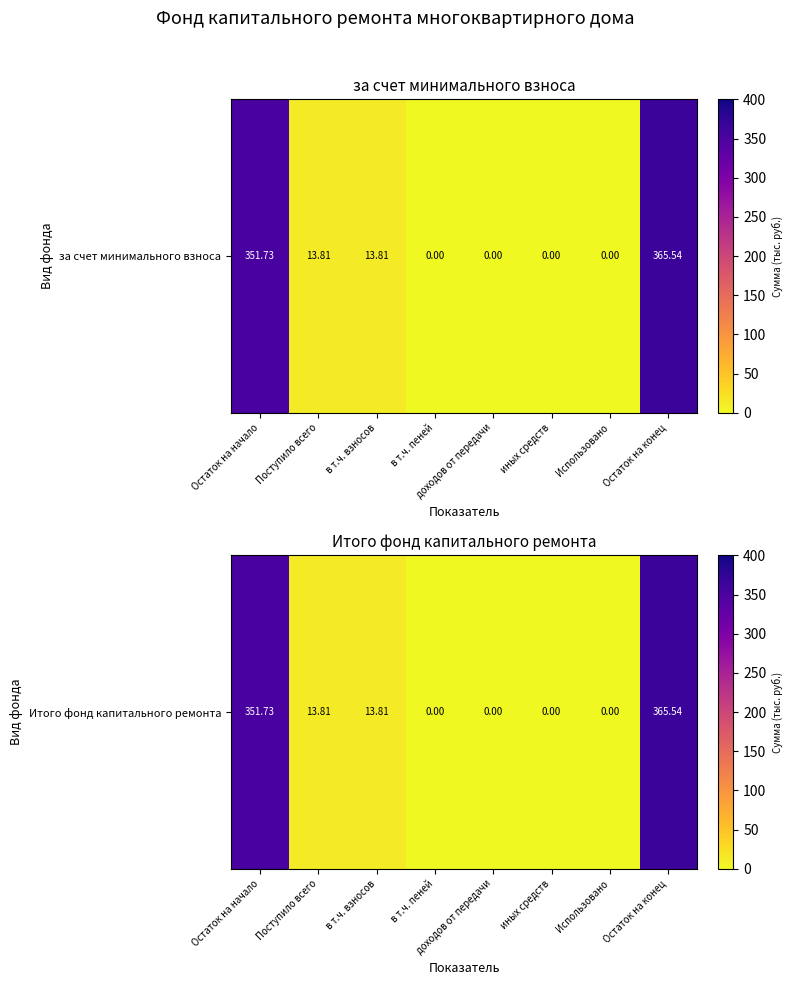

Reading left to right, list all the values displayed in this chart.

351.7	13.8	13.8	0.0	0.0	0.0	0.0	365.5